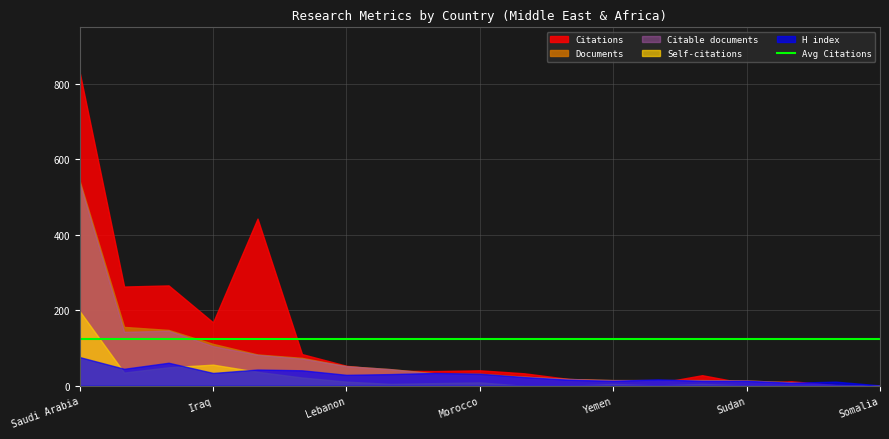

What is the greatest value displayed?

831